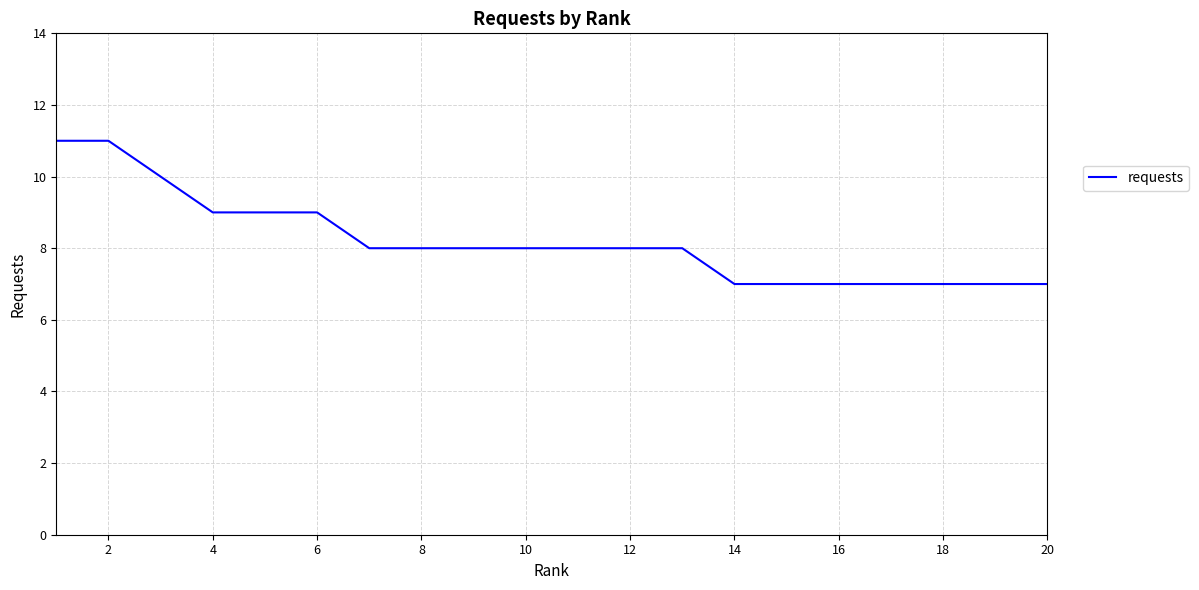

How many series are shown in this chart?

1